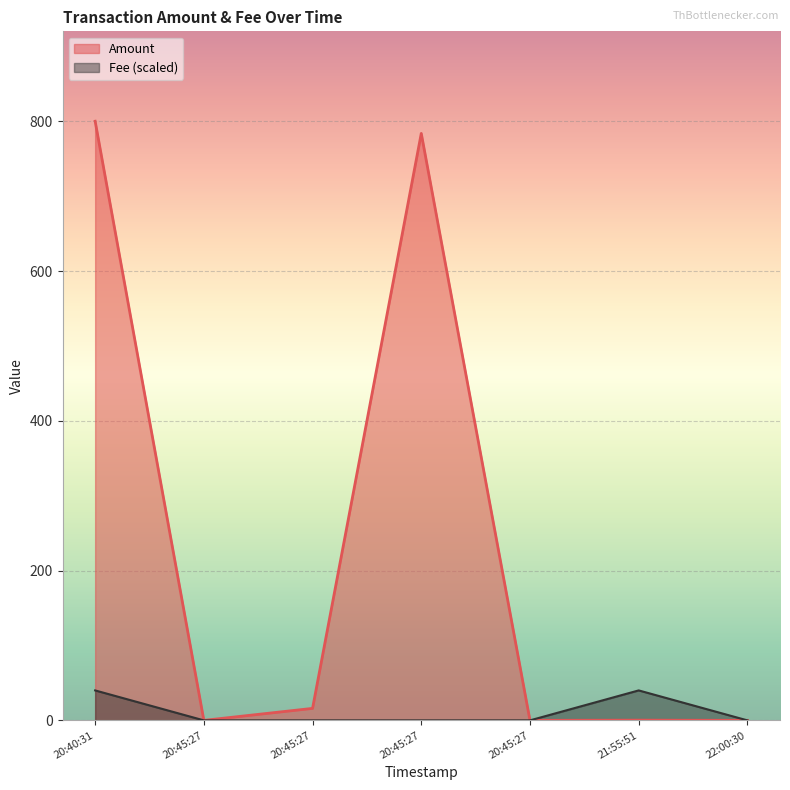

True or false: Amount has more than 2 interior local peaks.

False